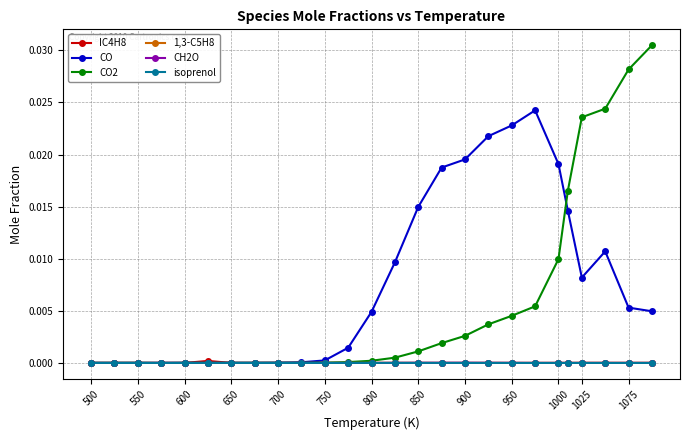

True or false: CO2 has more than 1 interior local peaks.

True